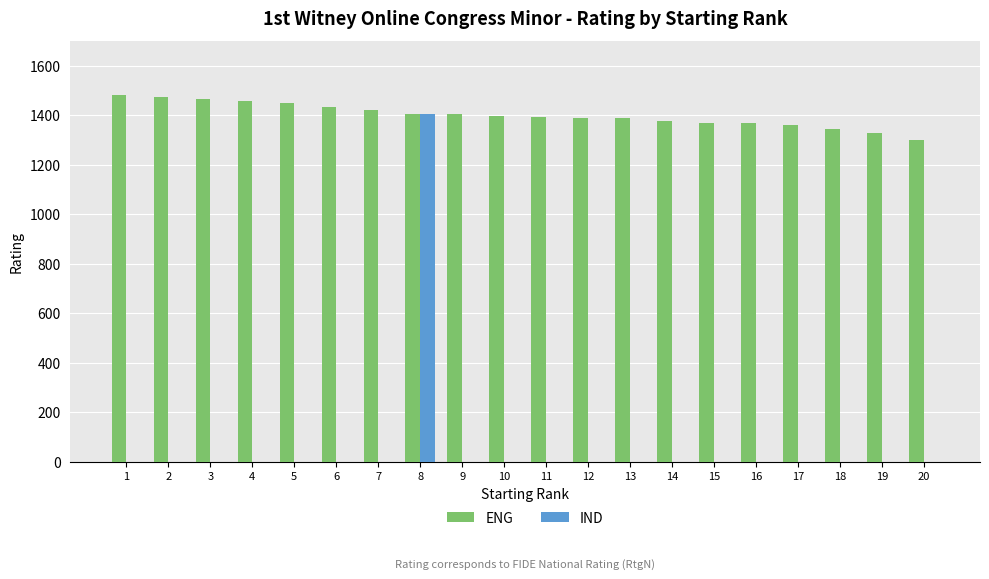

Is the value of IND at 20 greater than the value of ENG at 12?

No